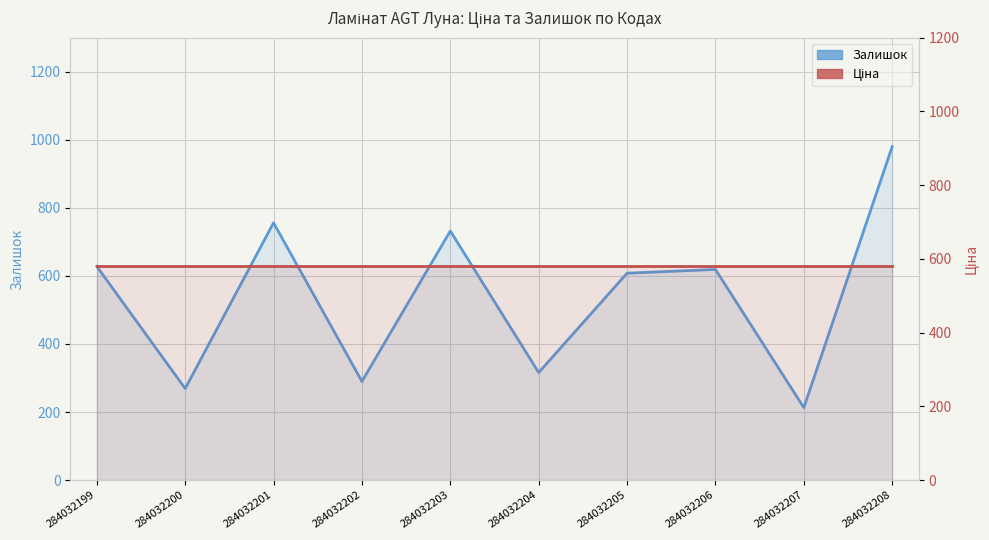

Count the number of data series in this chart.

2